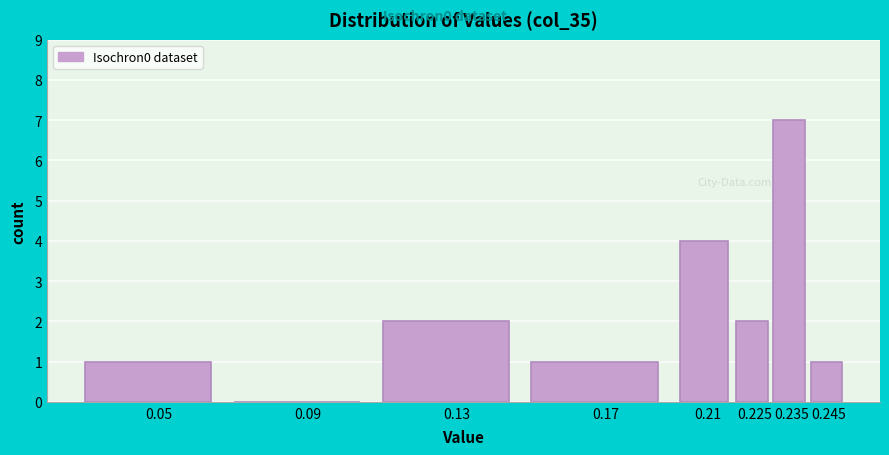

Reading left to right, list all the values displayed in this chart.

0.05=1	0.09=0	0.13=2	0.17=1	0.21=4	0.225=2	0.235=7	0.245=1